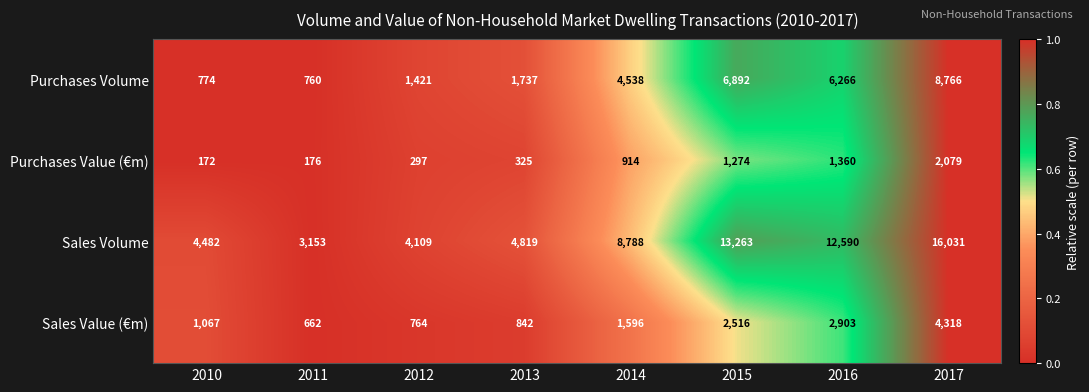

Which label corresponds to the largest value in the chart?

2017